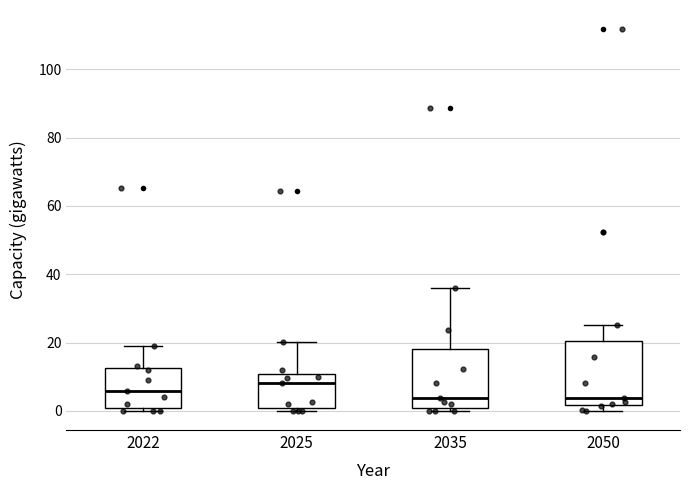

Where is the lower edge of the box at x = 2022 on the y-axis? The values are not printed on the chart, so give them approximately, as read against the axis.

0